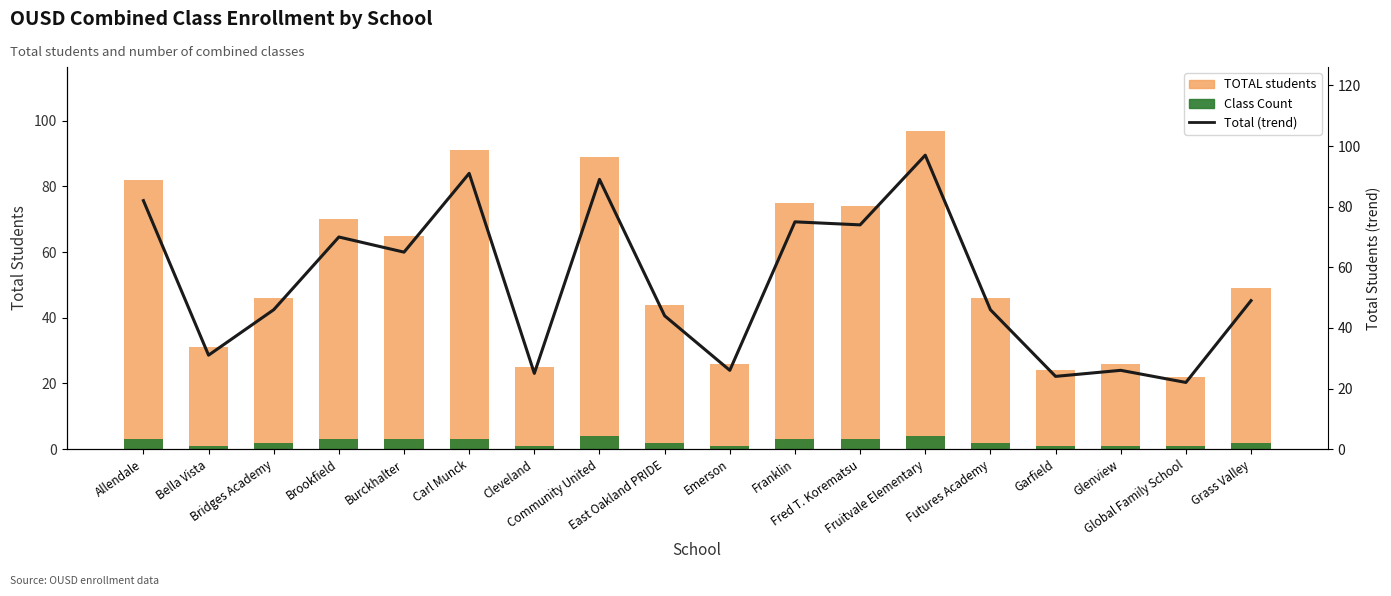

The value of TOTAL students at Emerson is 26. True or false?

True